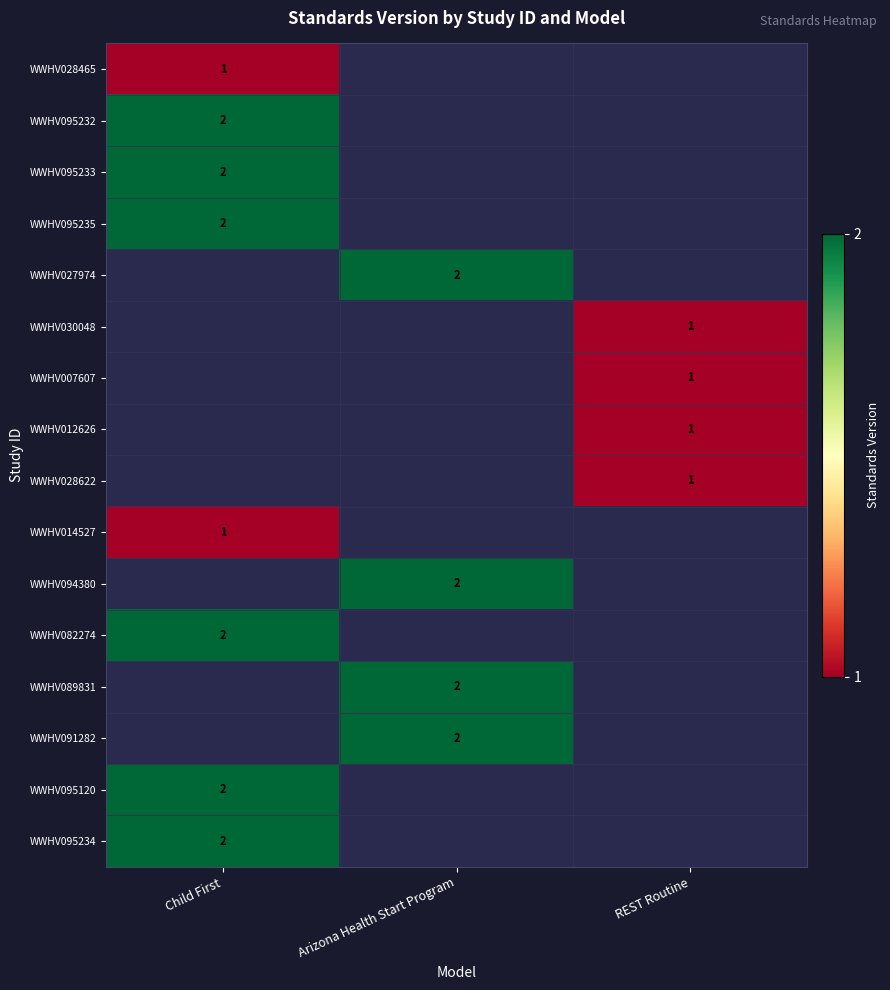

Which has a higher value, REST Routine or Arizona Health Start Program?

Arizona Health Start Program